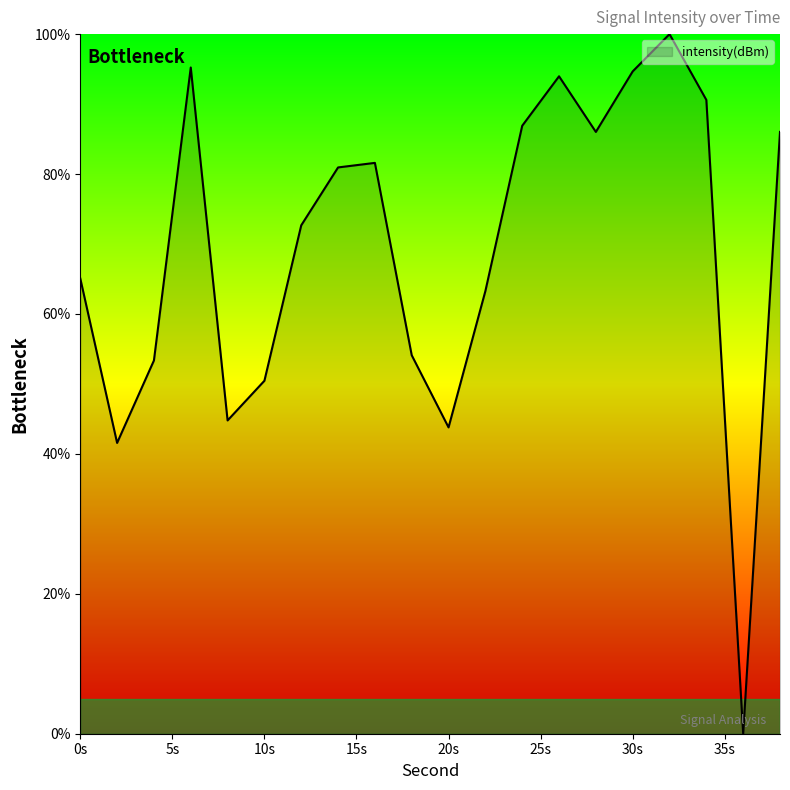

What is the maximum value shown in the chart?

100.0